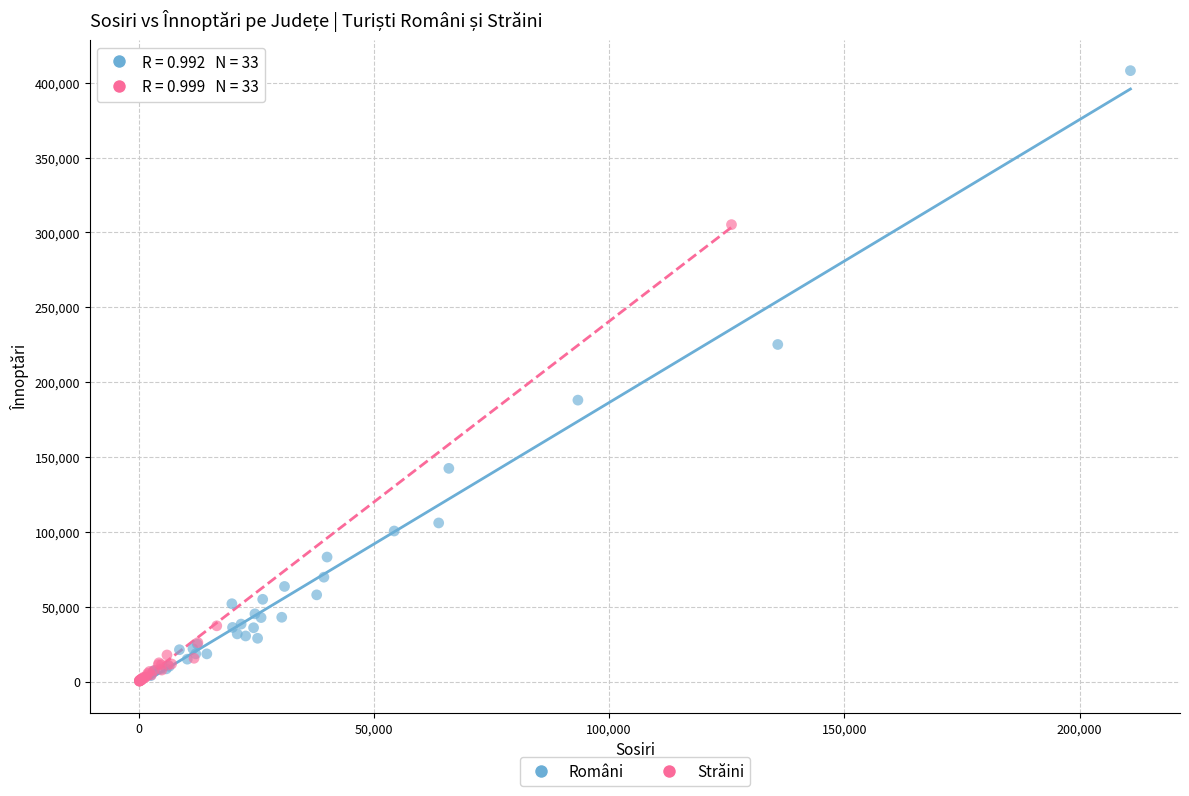

Which series has the largest Y range (max minus min)?

Români